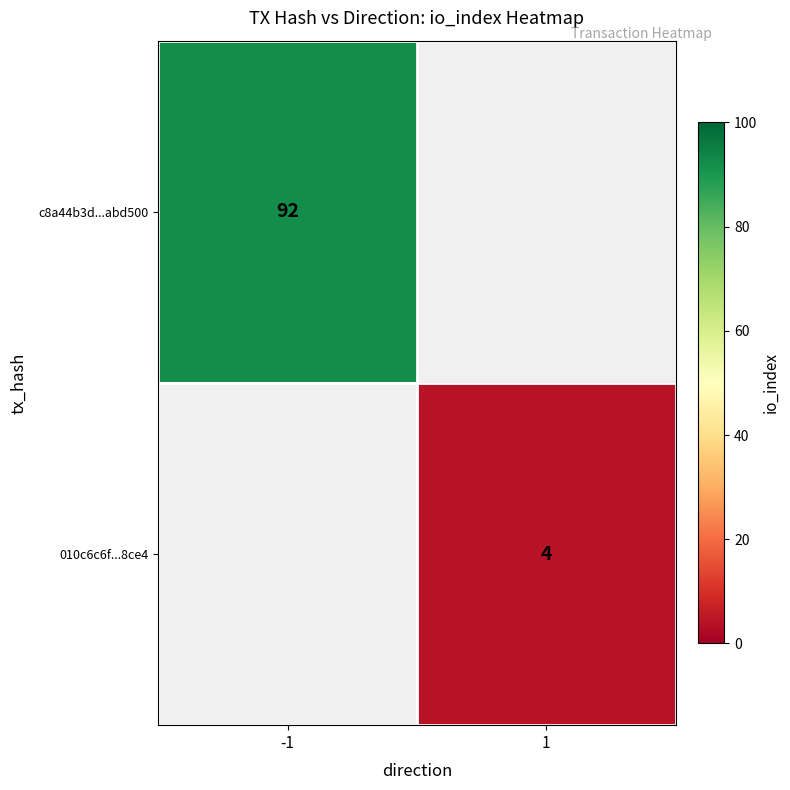

Is it true that 010c6c6f...8ce4 equals 6 at 1?

False